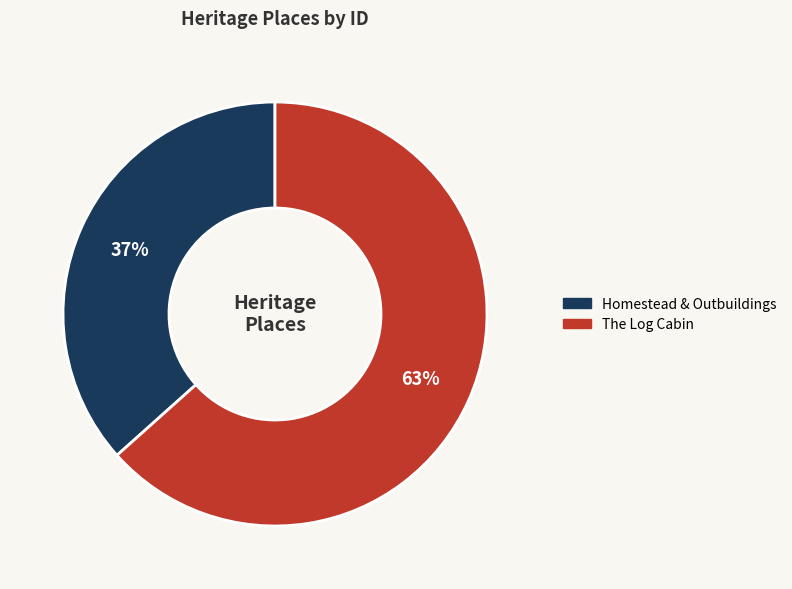

Do Homestead & Outbuildings and The Log Cabin together represent more than half of the pie?

Yes